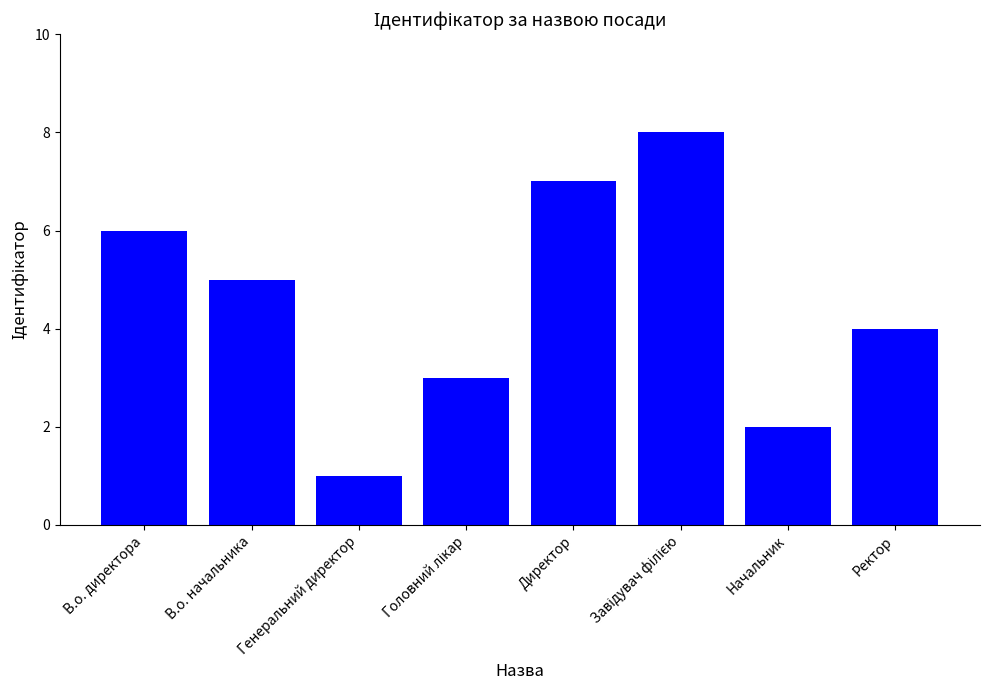

How many series are shown in this chart?

1